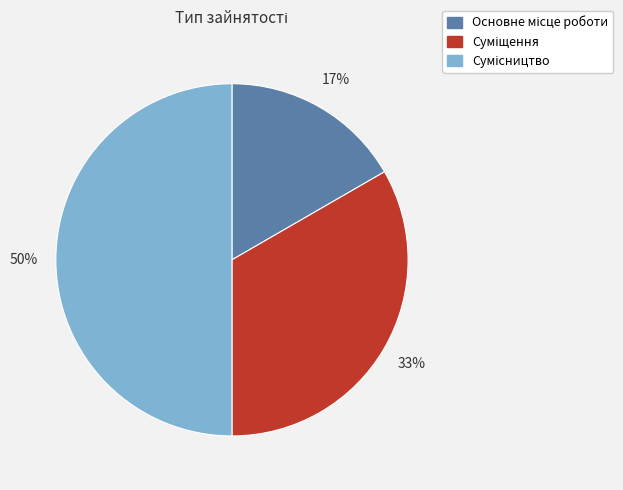

To the nearest percent, what is the difference between the largest and smallest slice percentages?

33%